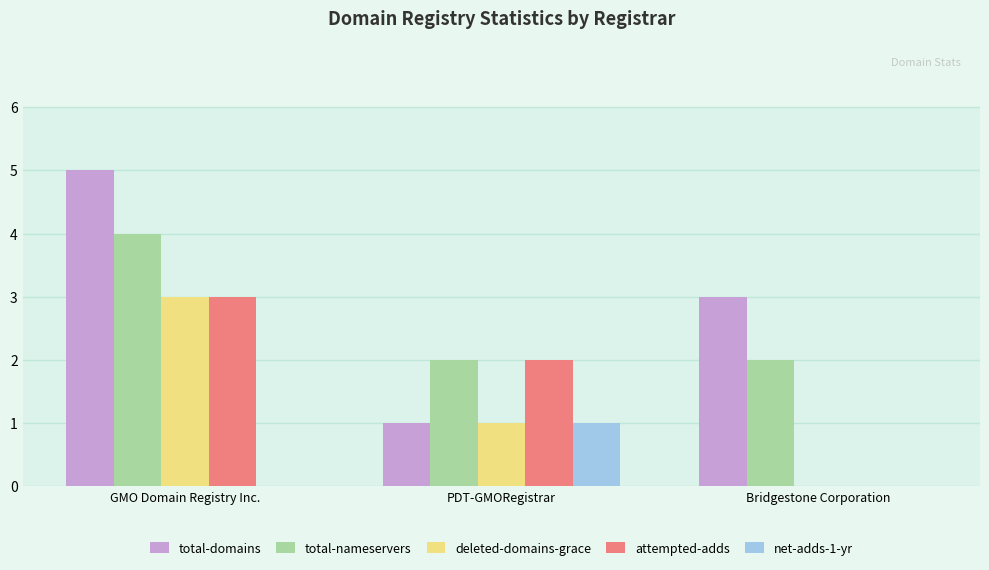

What is the sum of the total-nameservers values at Bridgestone Corporation and GMO Domain Registry Inc.?

6